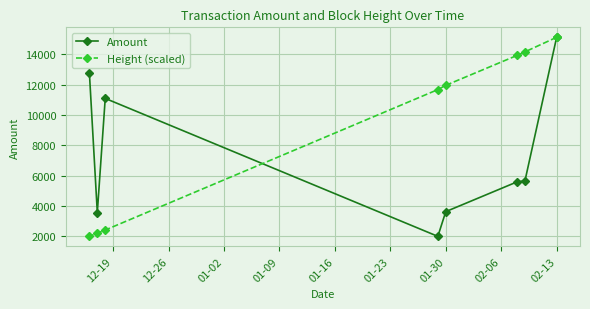

What is the difference between the maximum and second lowest values in the Height (scaled) series?

12905.6